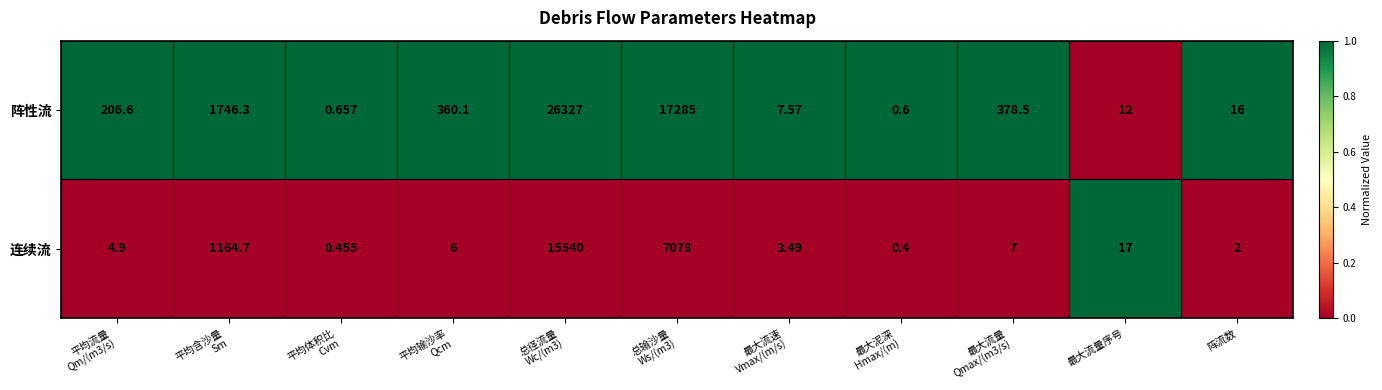

How many data points in 连续流 are less than 6?

5